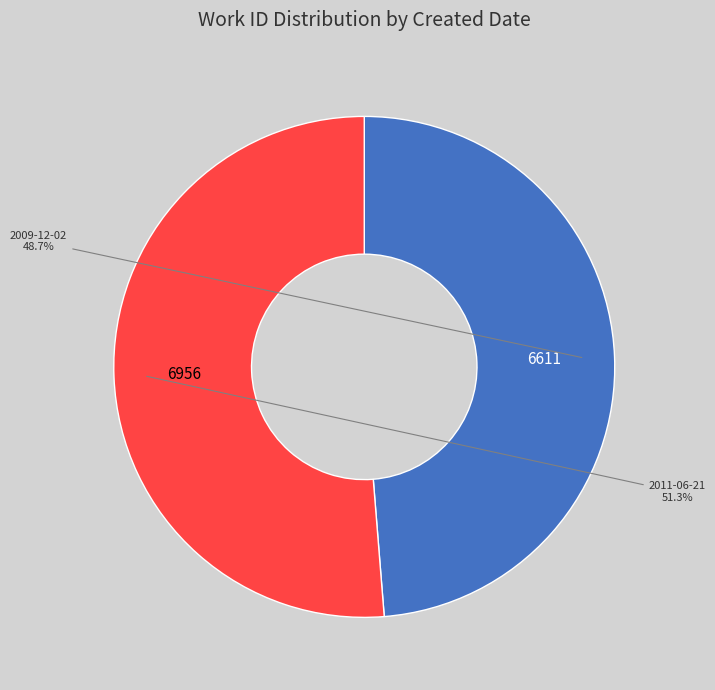

Does any single category account for the majority?

Yes